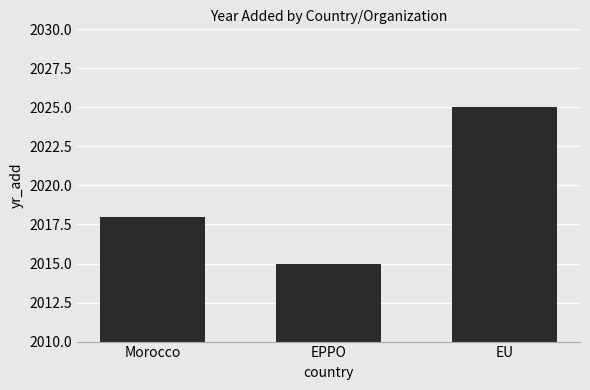

What is the change in value from Morocco to EU?

+7